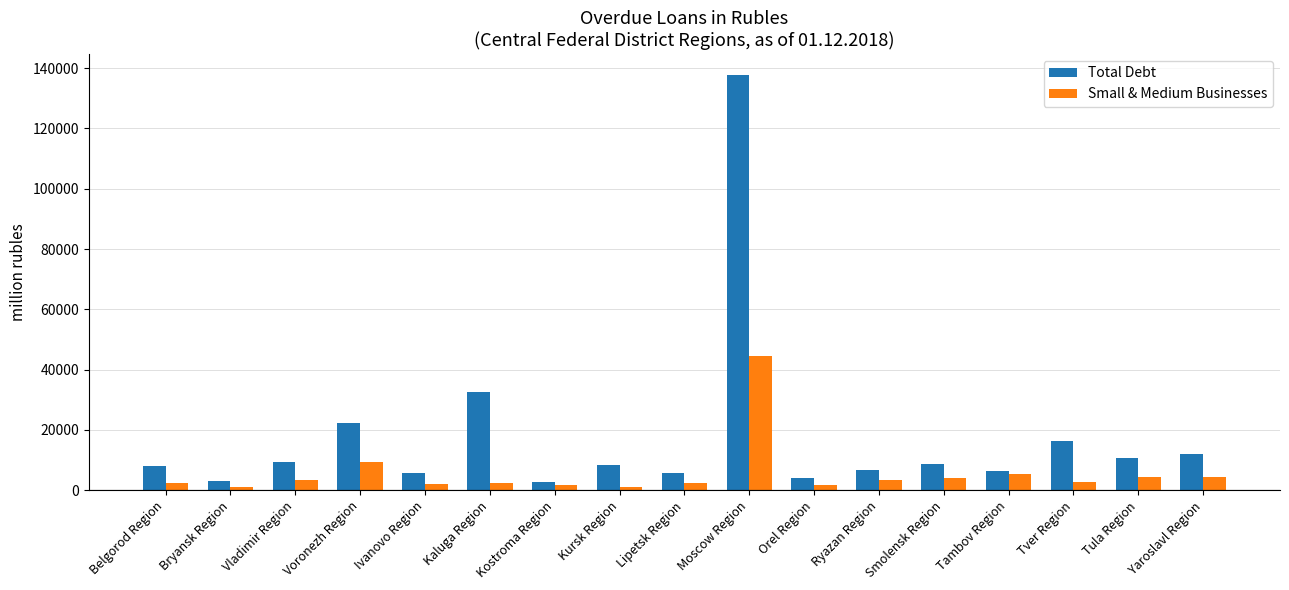

Are the bars horizontal?

No